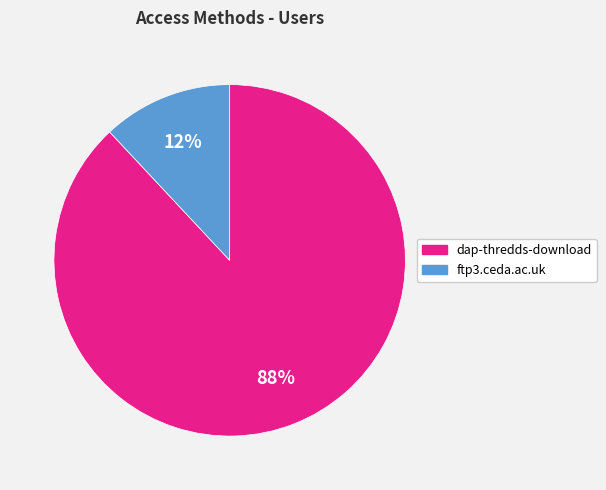

Is it true that dap-thredds-download is 96% of the pie?

False